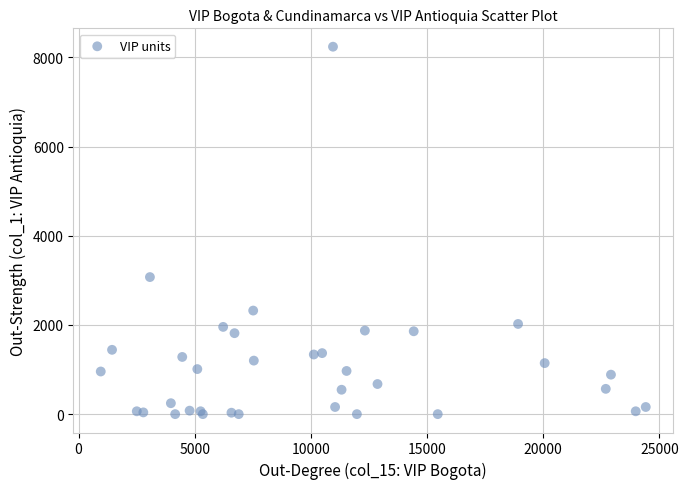

What Y value in the scatter plot is closest to 4119?

3073